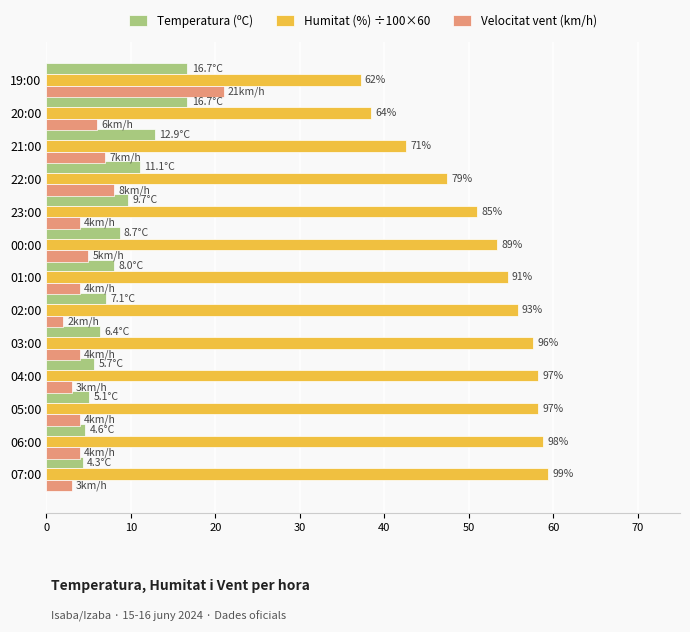

The Velocitat vent (km/h) series shows 4.4 at 21:00. True or false?

False